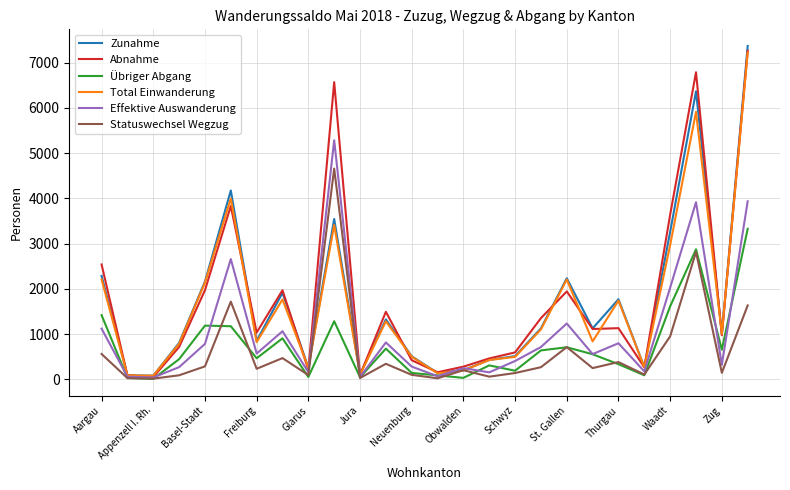

What is the highest value of the Statuswechsel Wegzug series?

4659